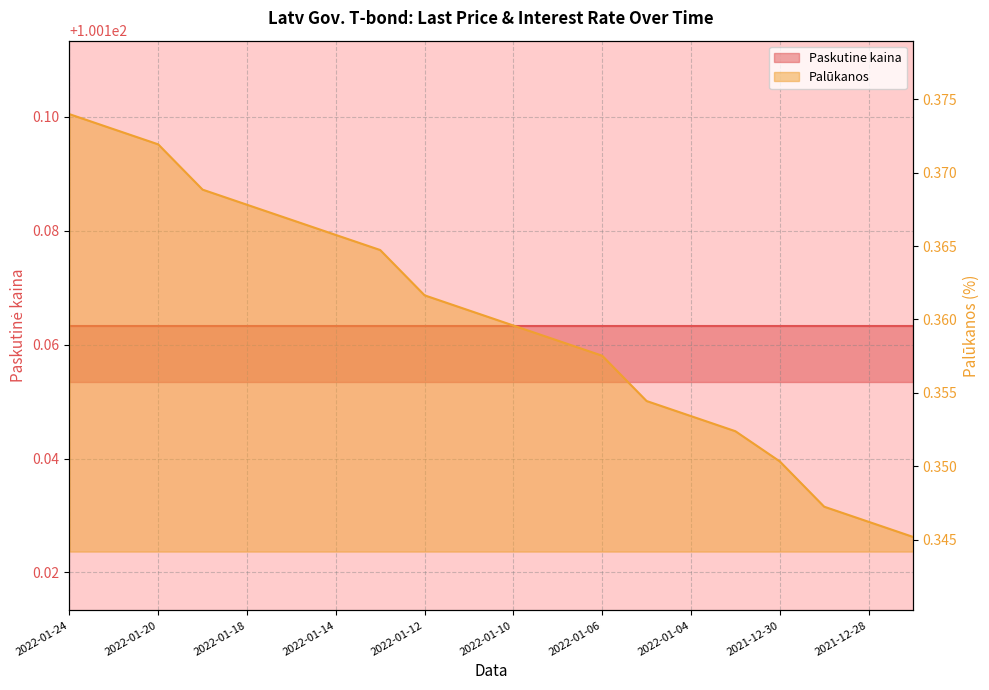

List the labels in order of value, smallest first.

2021-12-27, 2021-12-28, 2021-12-29, 2021-12-30, 2022-01-03, 2022-01-04, 2022-01-05, 2022-01-06, 2022-01-07, 2022-01-10, 2022-01-11, 2022-01-12, 2022-01-13, 2022-01-14, 2022-01-17, 2022-01-18, 2022-01-19, 2022-01-20, 2022-01-21, 2022-01-24